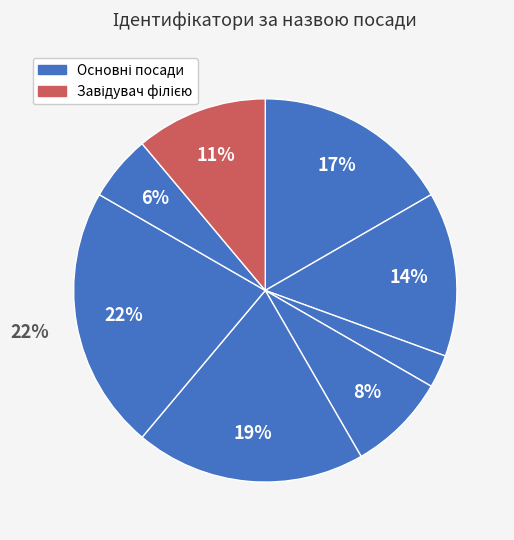

Does any single category account for the majority?

No